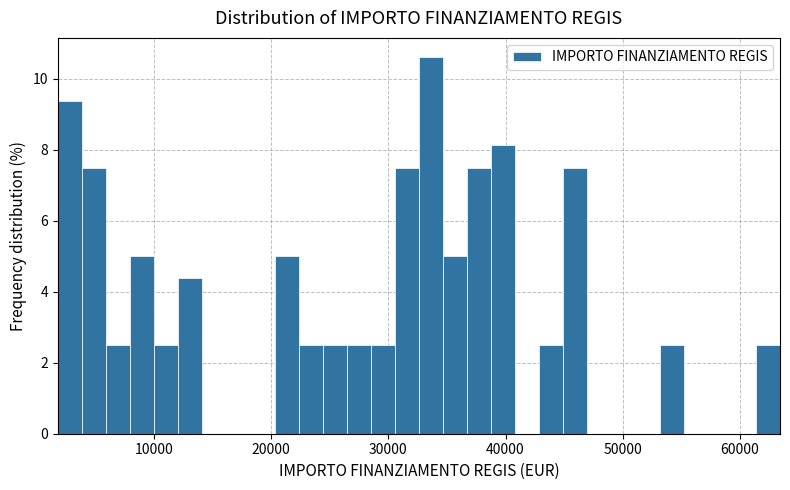

Around what value on the x-axis is the tallest bar? Give the approximate position of its centre, as read against the axis.

34000